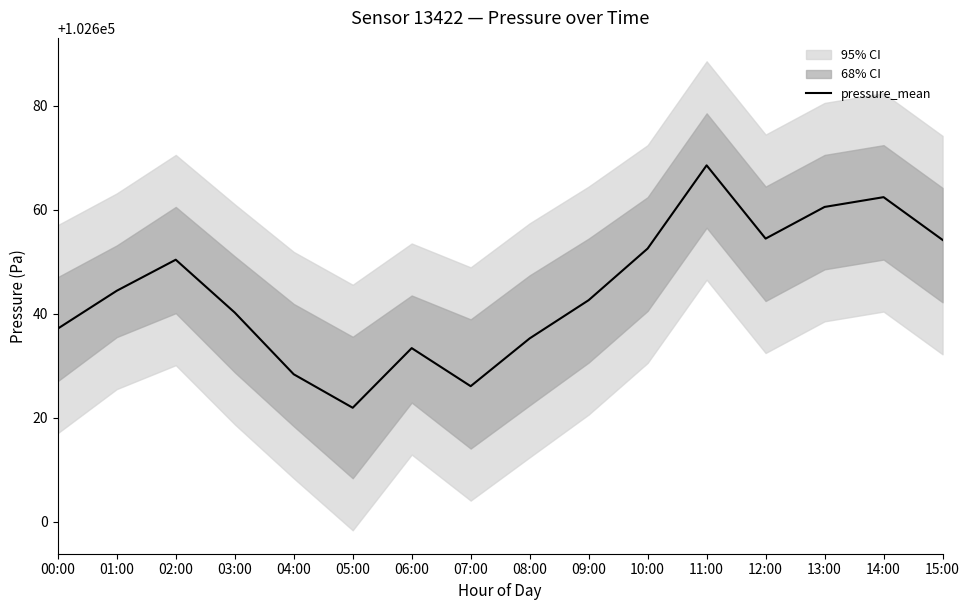

What is the difference between the values at 05:00 and 02:00?

28.5